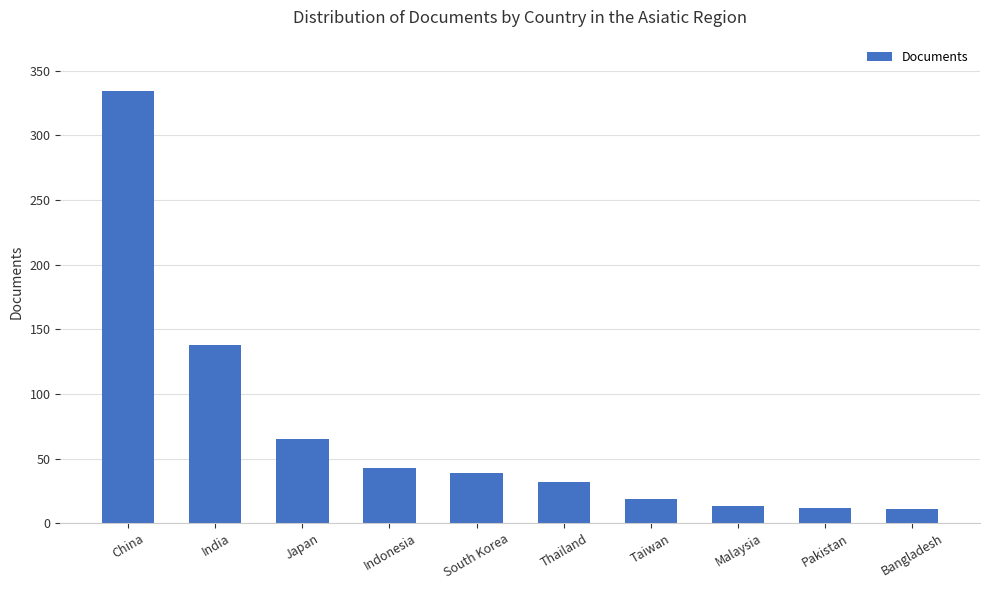

What is the change in value from Japan to Indonesia?

-22